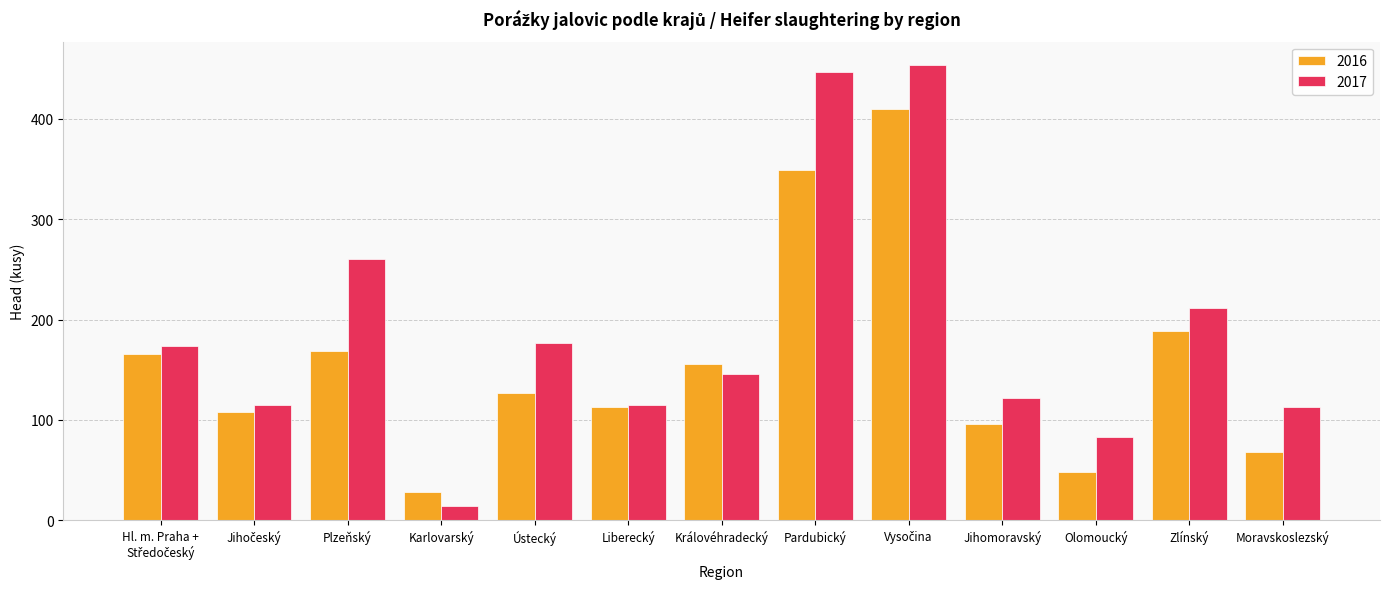

Does the chart contain stacked bars?

No